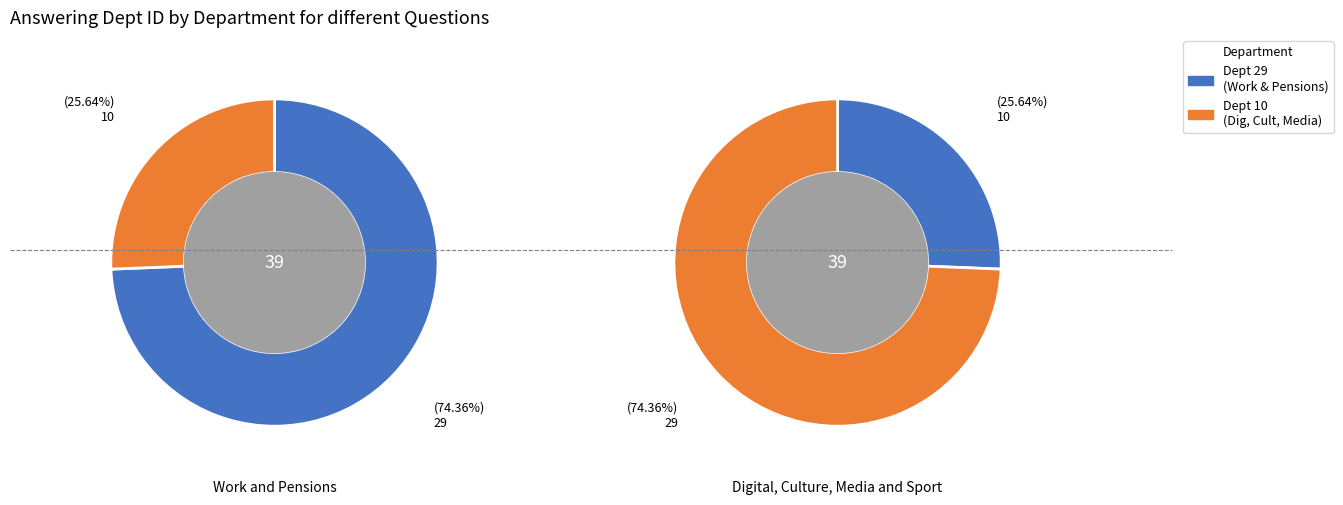

What percentage is NOT represented by 1?

74.4%